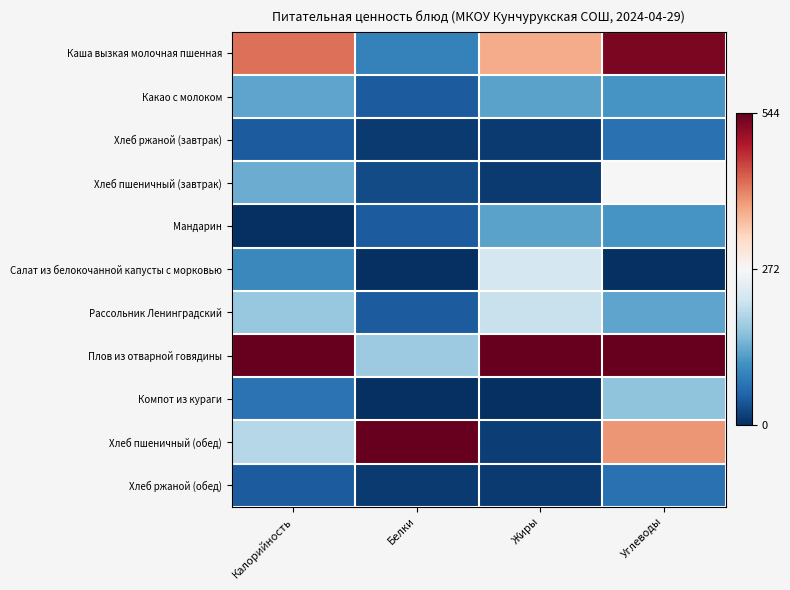

At which category does the chart reach its minimum across all series?

Калорийность